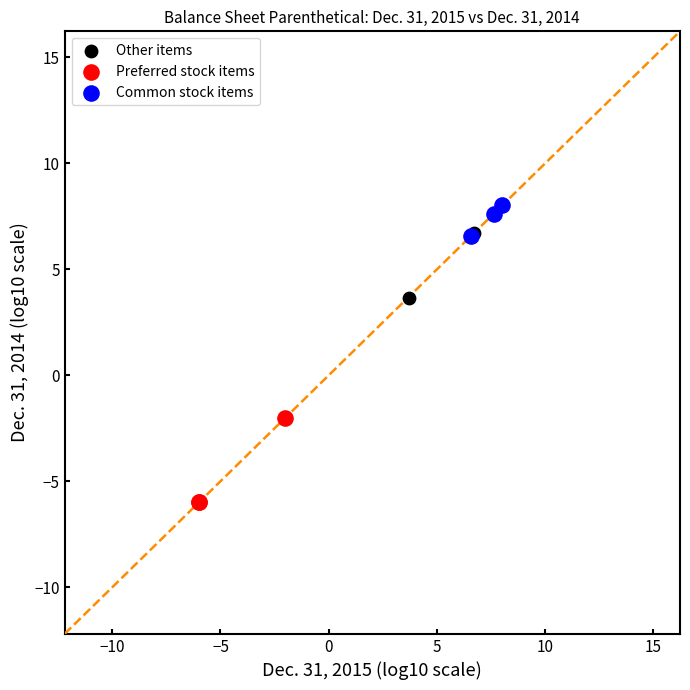

Which series has the largest Y range (max minus min)?

Other items